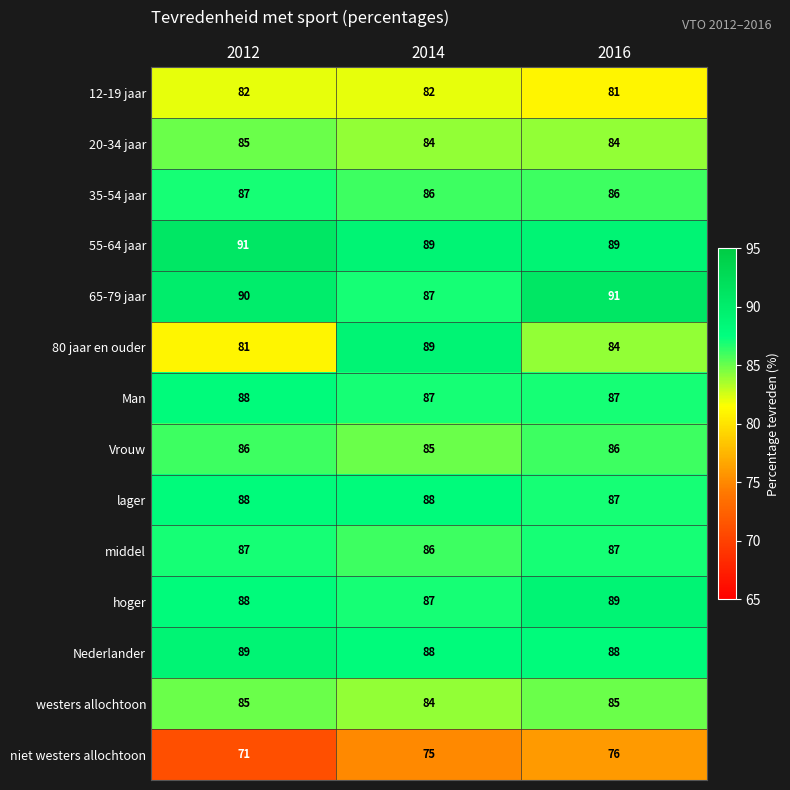

What is the difference between the highest and lowest values at 2016?

15